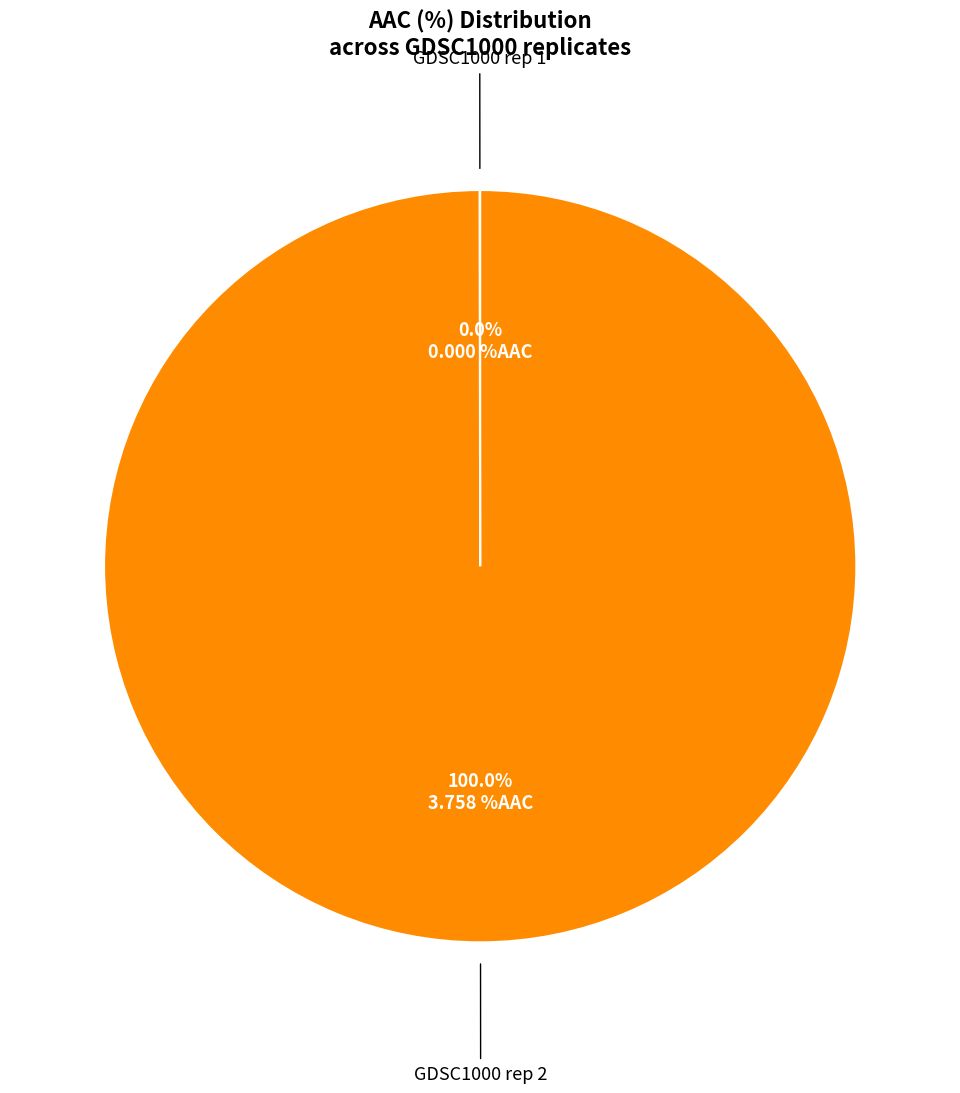

Does any single category account for the majority?

Yes